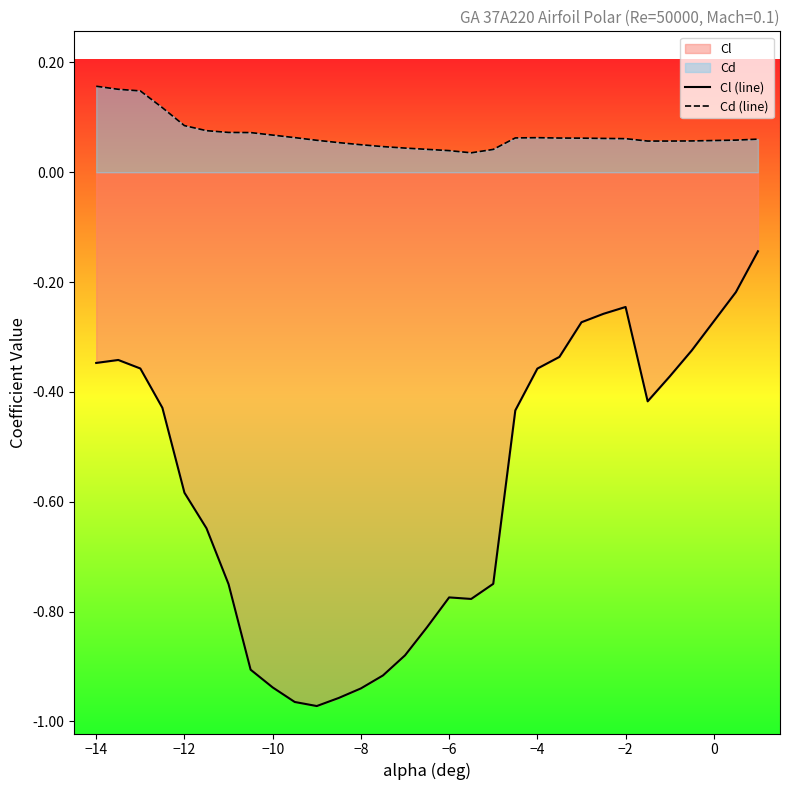

The Cl (line) series shows -0.1 at −2. True or false?

False